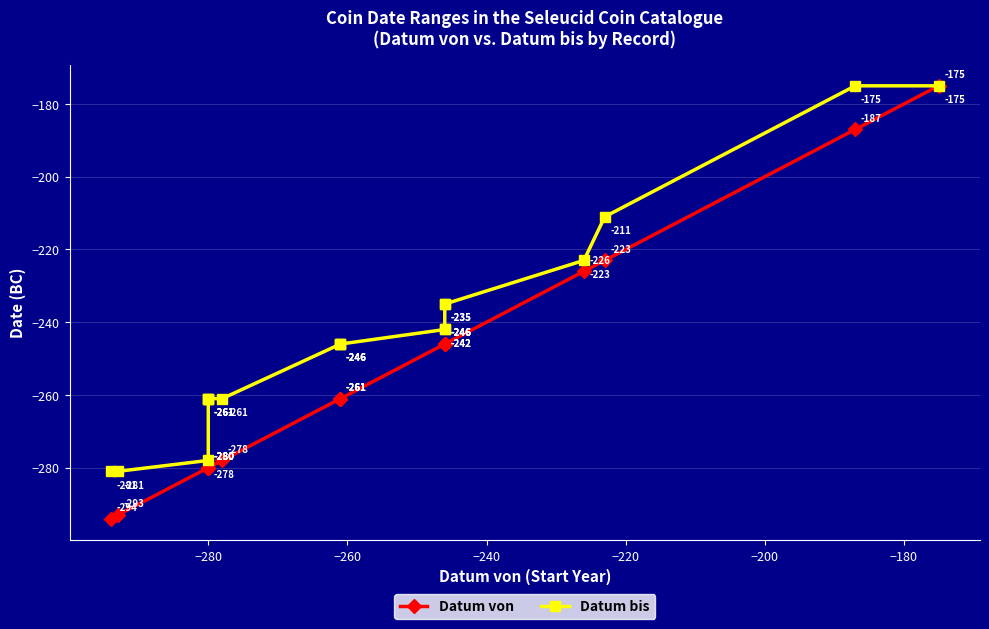

At how many categories does at least one series exceed -229?

4